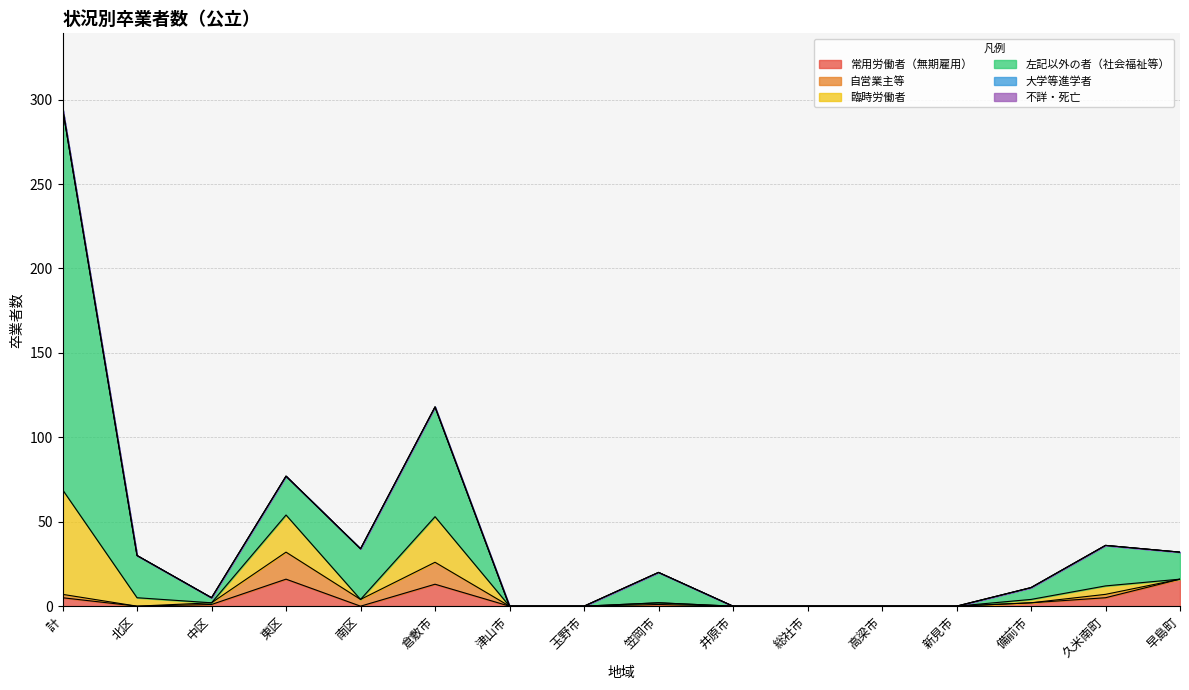

True or false: 常用労働者（無期雇用） and 左記以外の者（社会福祉等） cross at least once.

False